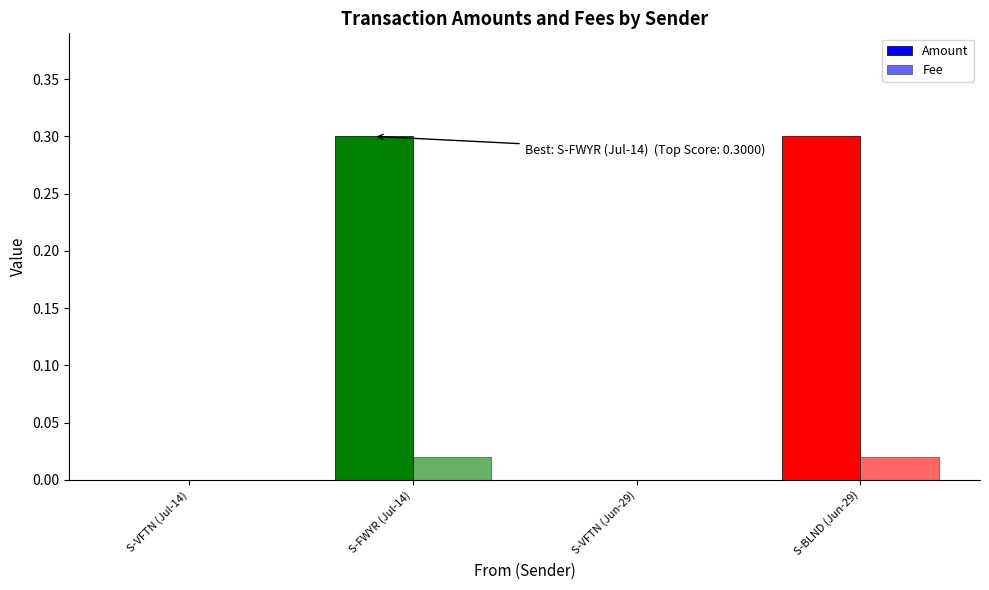

Are the bars grouped side by side (vs. stacked)?

Yes